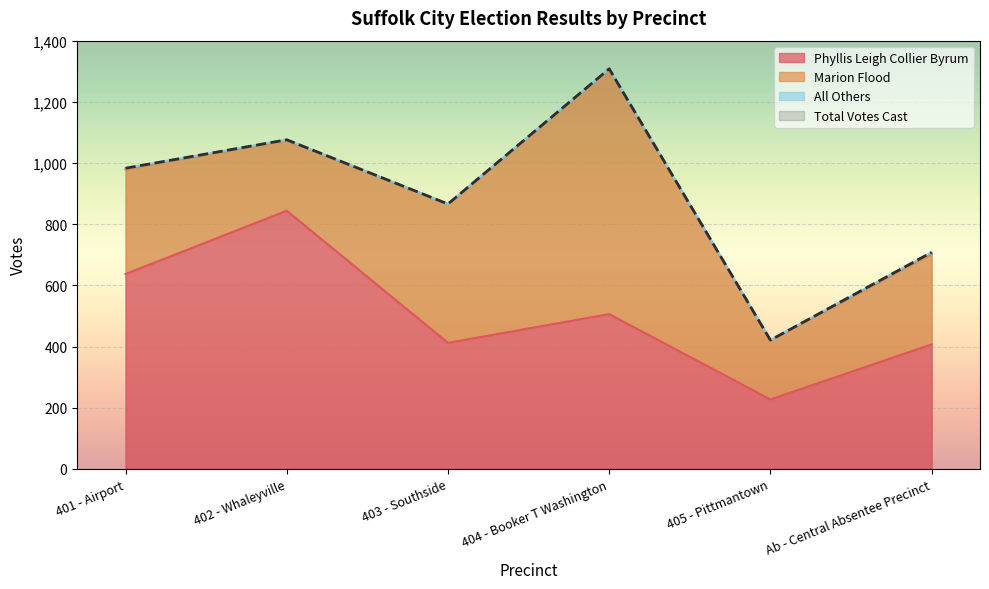

What is the minimum value for Phyllis Leigh Collier Byrum?

227